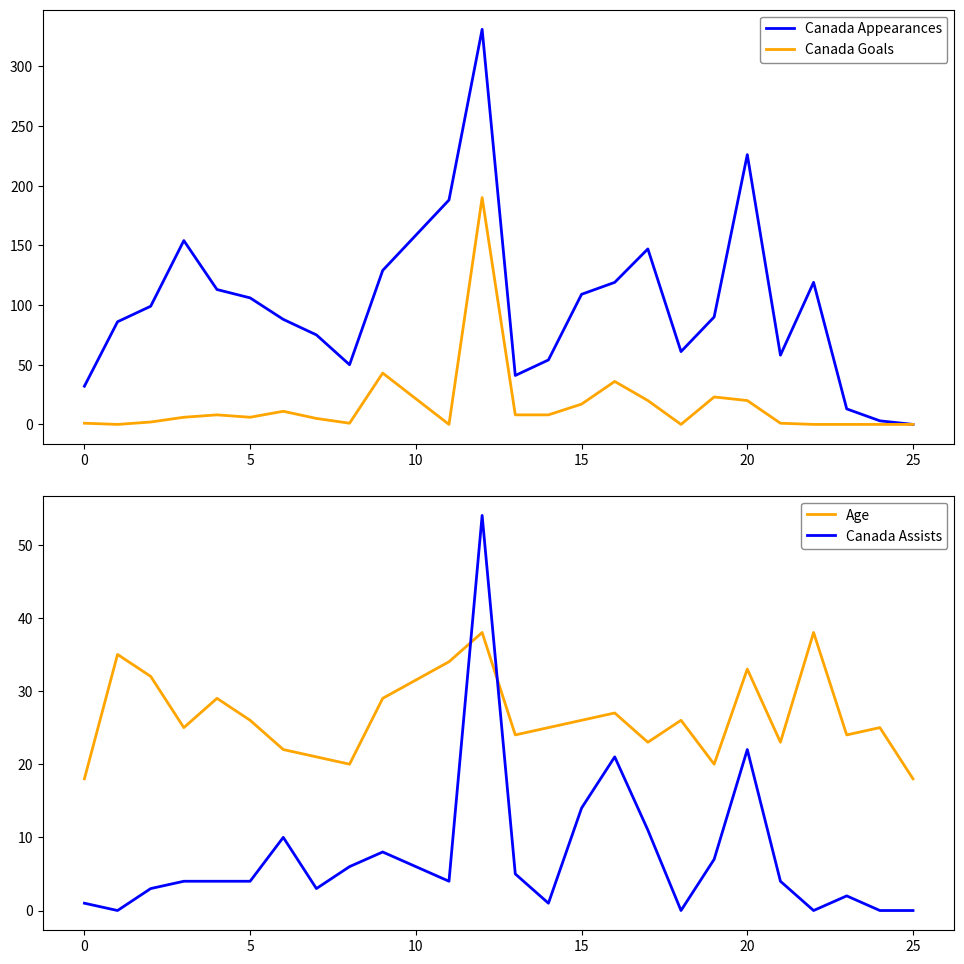

The value of Canada Appearances at 5 is 44. True or false?

False